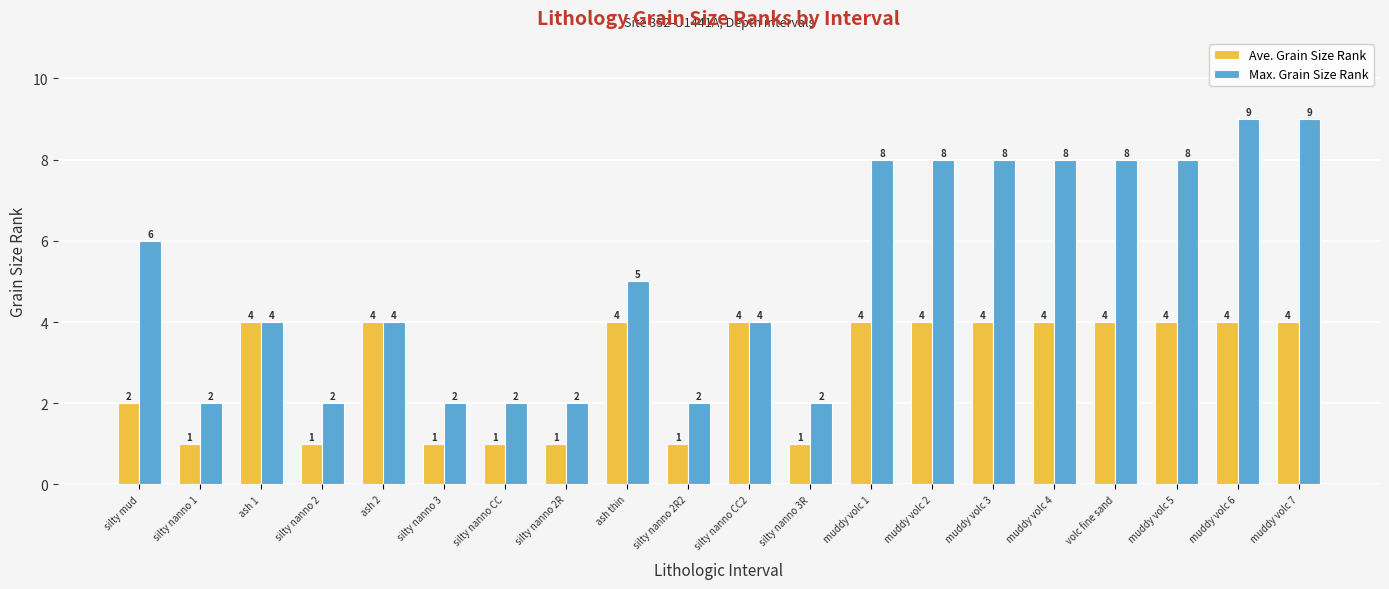

Which series changed the most between silty nanno CC and muddy volc 2?

Max. Grain Size Rank